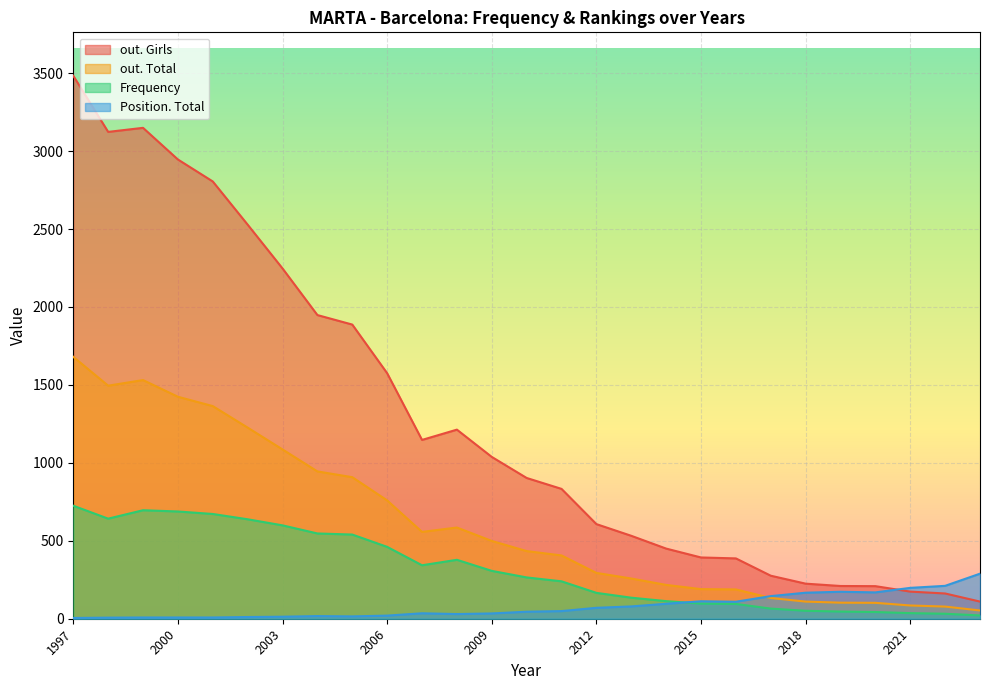

What are all the series names shown in the legend?

out. Girls, out. Total, Frequency, Position. Total